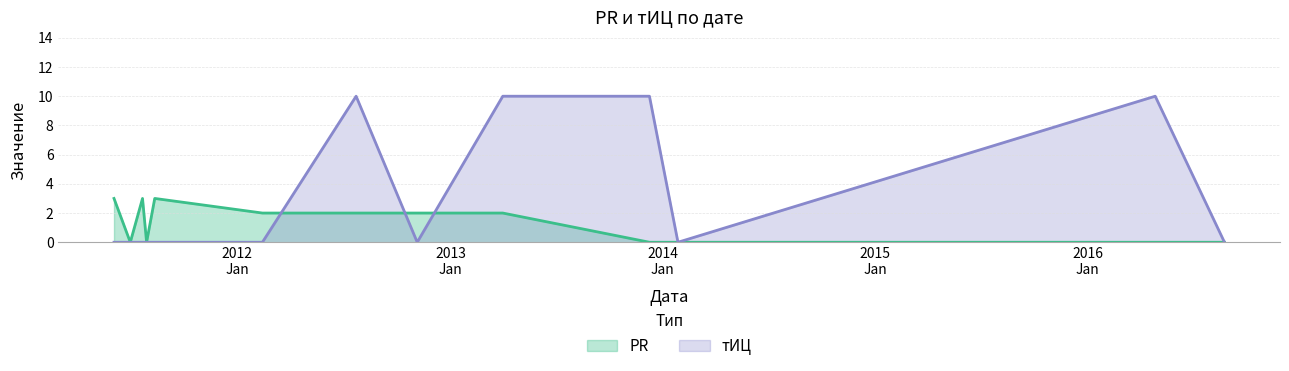

What is the highest value of the тИЦ series?

10